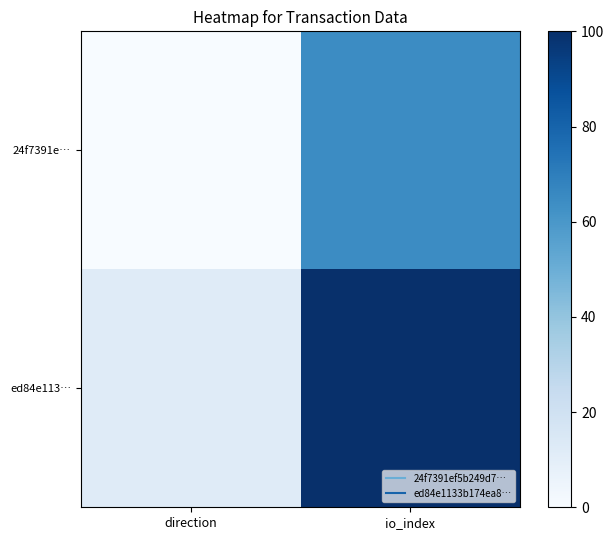

Which category has the lowest value across all series?

direction